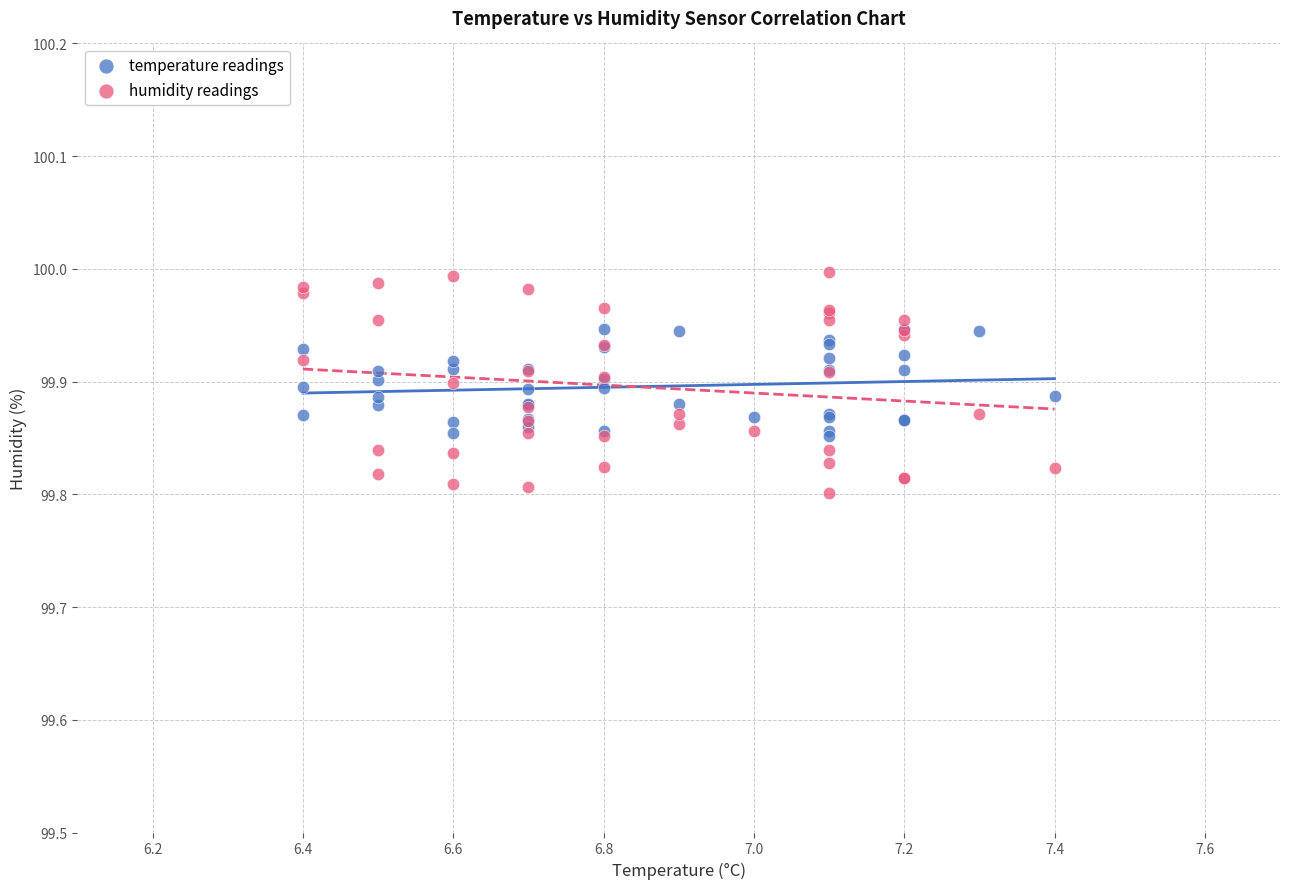

Which series contains the highest Y value?

humidity readings